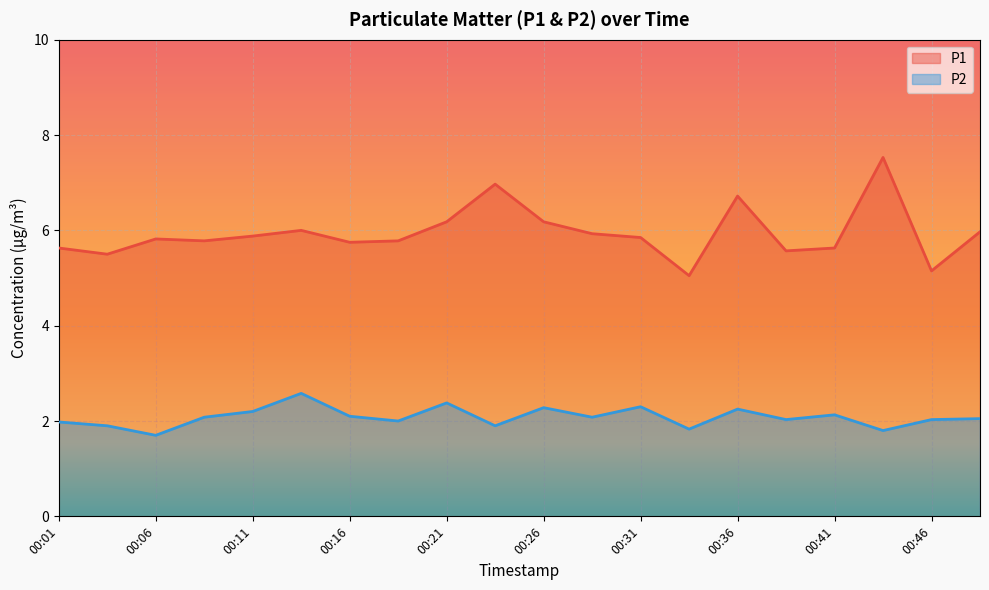

What is the value of the P2 point at the 9th from the left?

2.4